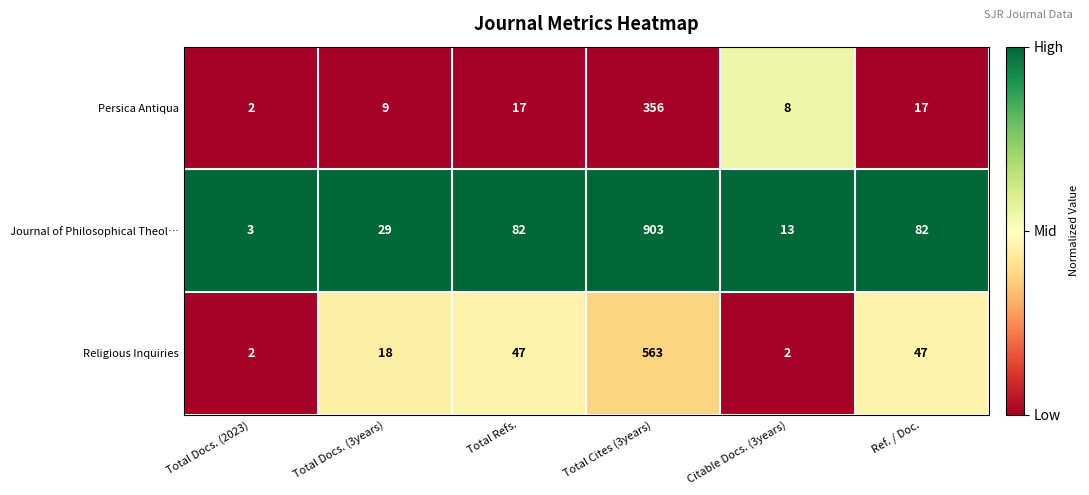

Which series has the widest spread of values?

Journal of Philosophical Theol…